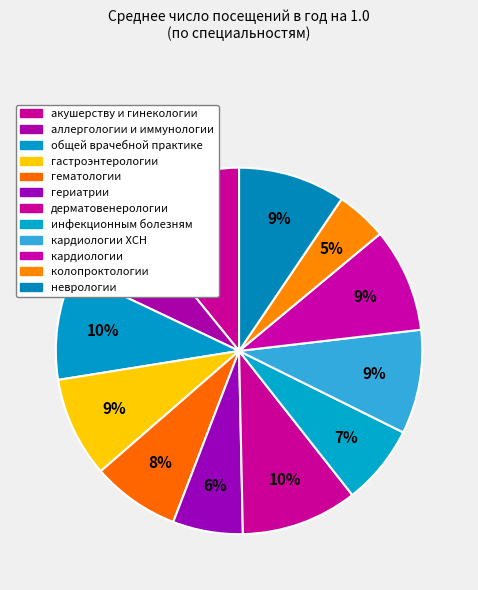

Which slice is the largest?

акушерству и гинекологии